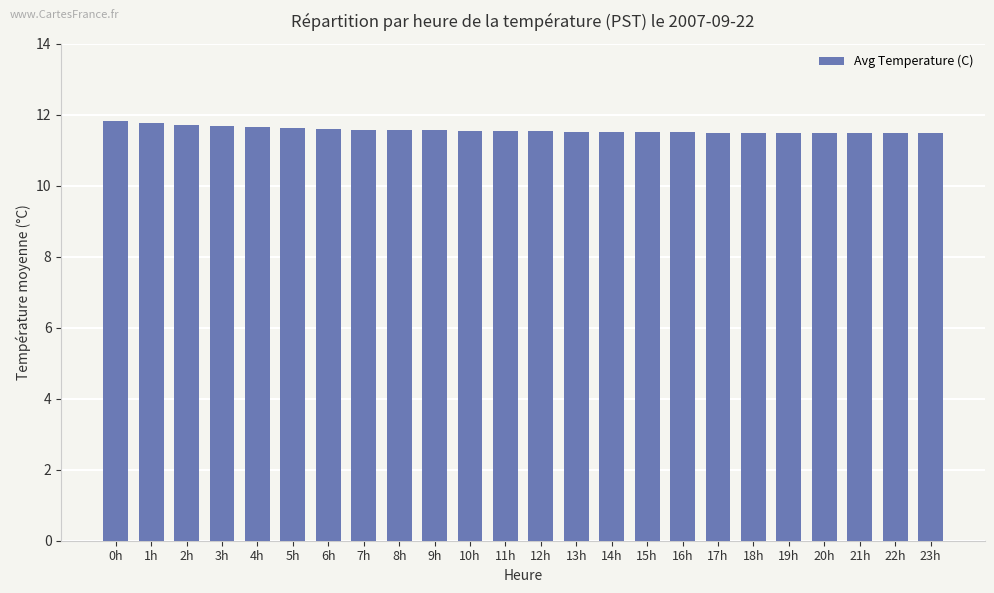

Does the chart contain stacked bars?

No